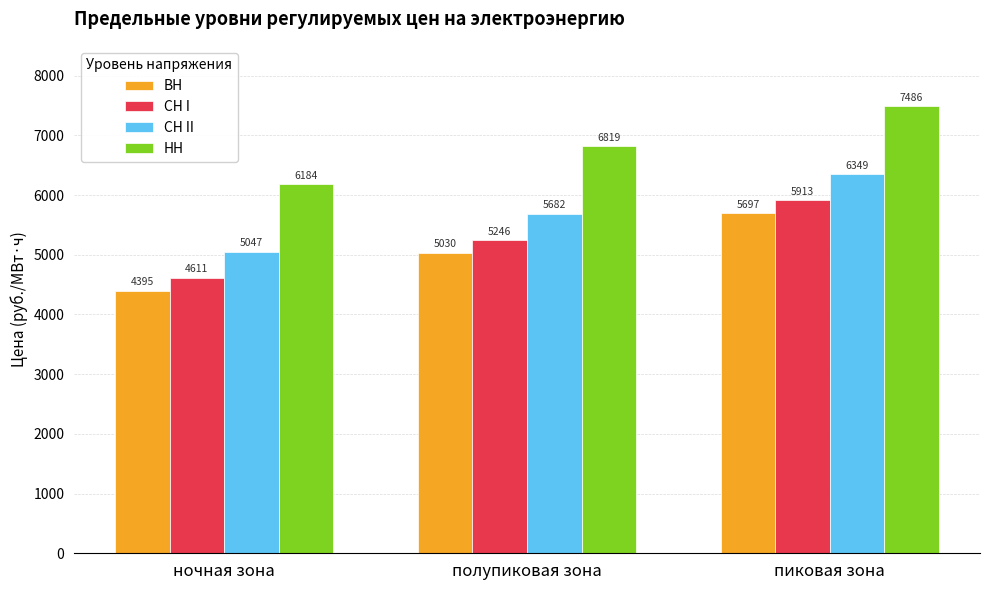

Is the value of СН II at ночная зона greater than the value of ВН at полупиковая зона?

Yes